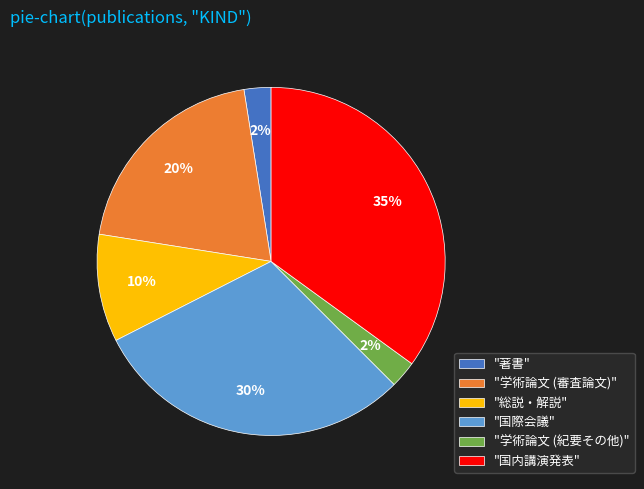

How many segments does this pie chart have?

6